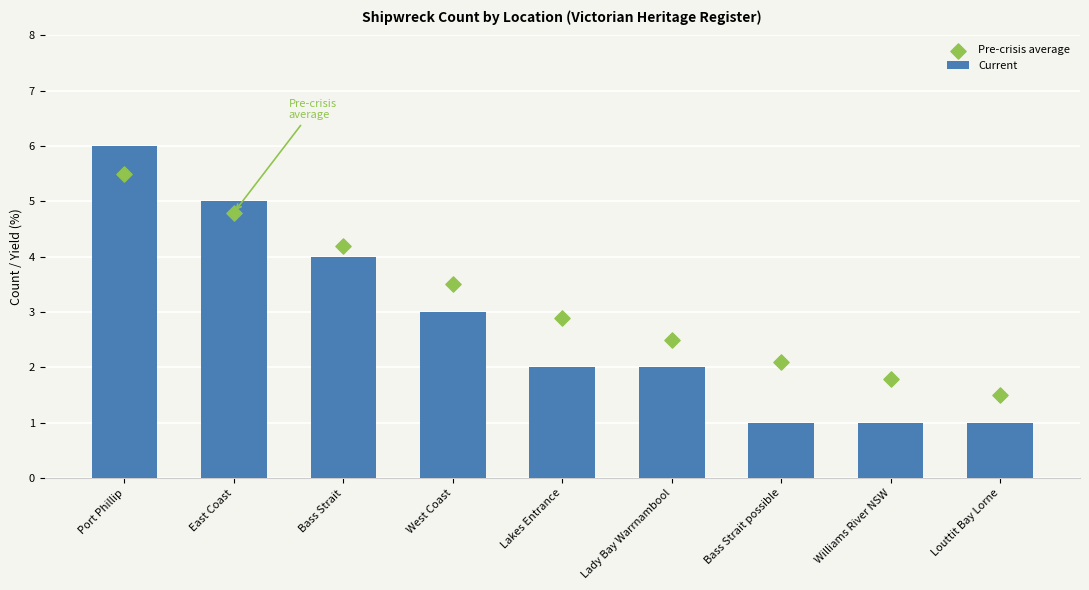

At how many categories does at least one series exceed 3?

4